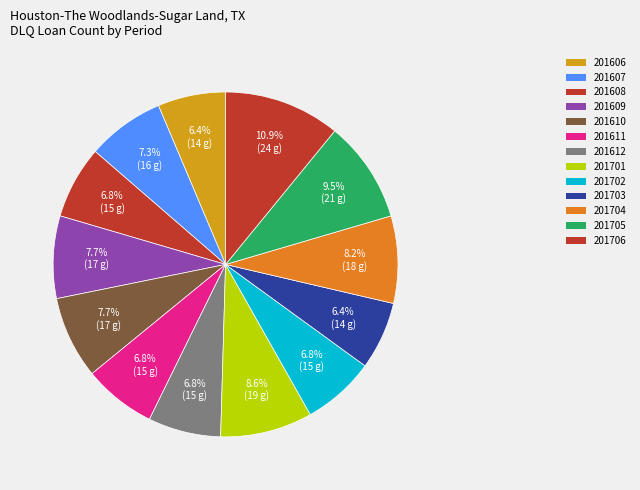

What percentage is the 201608 slice, to the nearest percent?

7%